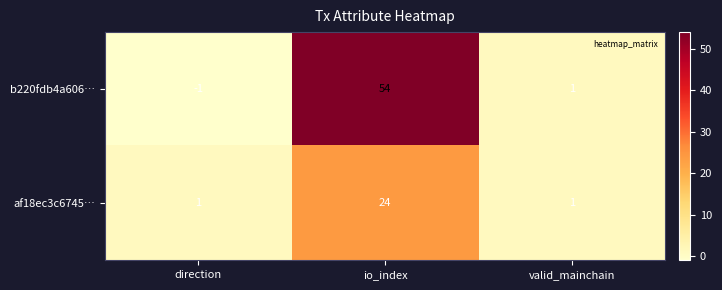

Which series changed the most between io_index and valid_mainchain?

b220fdb4a606…